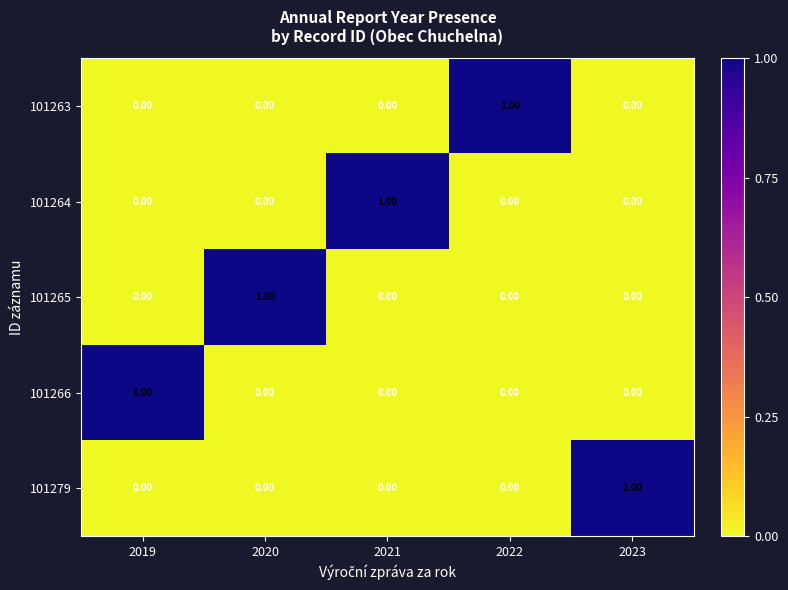

Is the value of 101266 at 2019 greater than the value of 101264 at 2020?

Yes